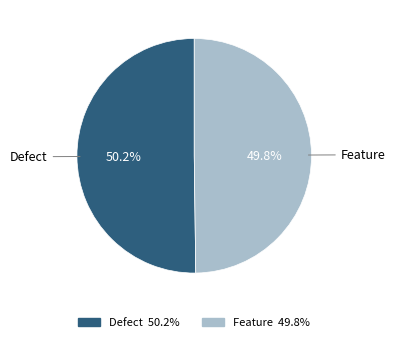

True or false: Feature accounts for 50% of the total.

True